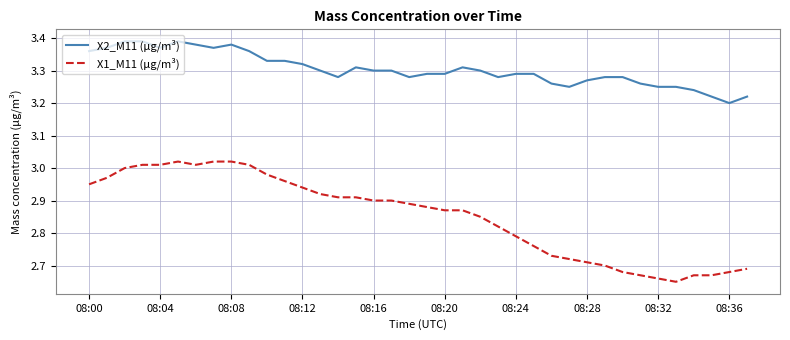

Does the chart display data point markers on the line(s)?

No